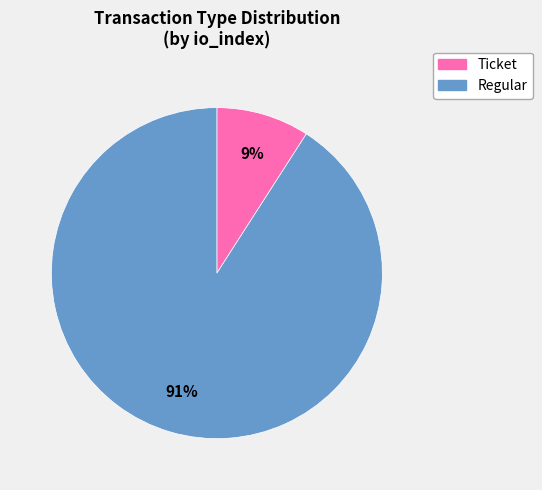

Between Ticket and Regular, which is larger?

Regular